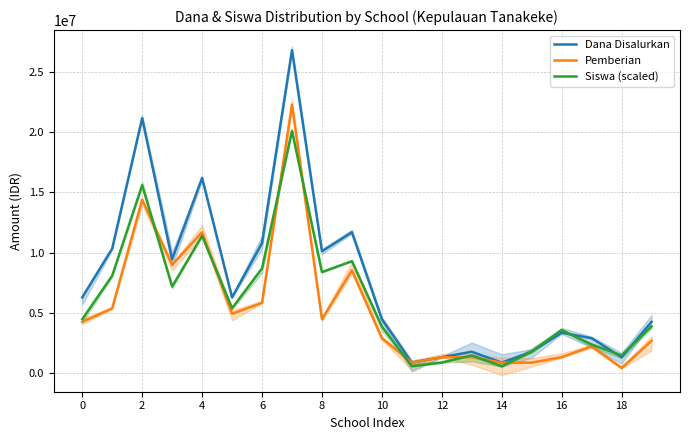

What is the maximum value for Pemberian?

22275000